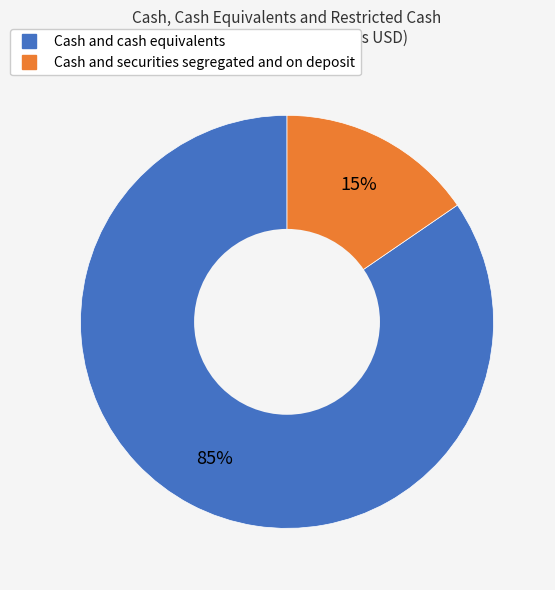

Between Cash and cash equivalents and Cash and securities segregated and on deposit, which is larger?

Cash and cash equivalents